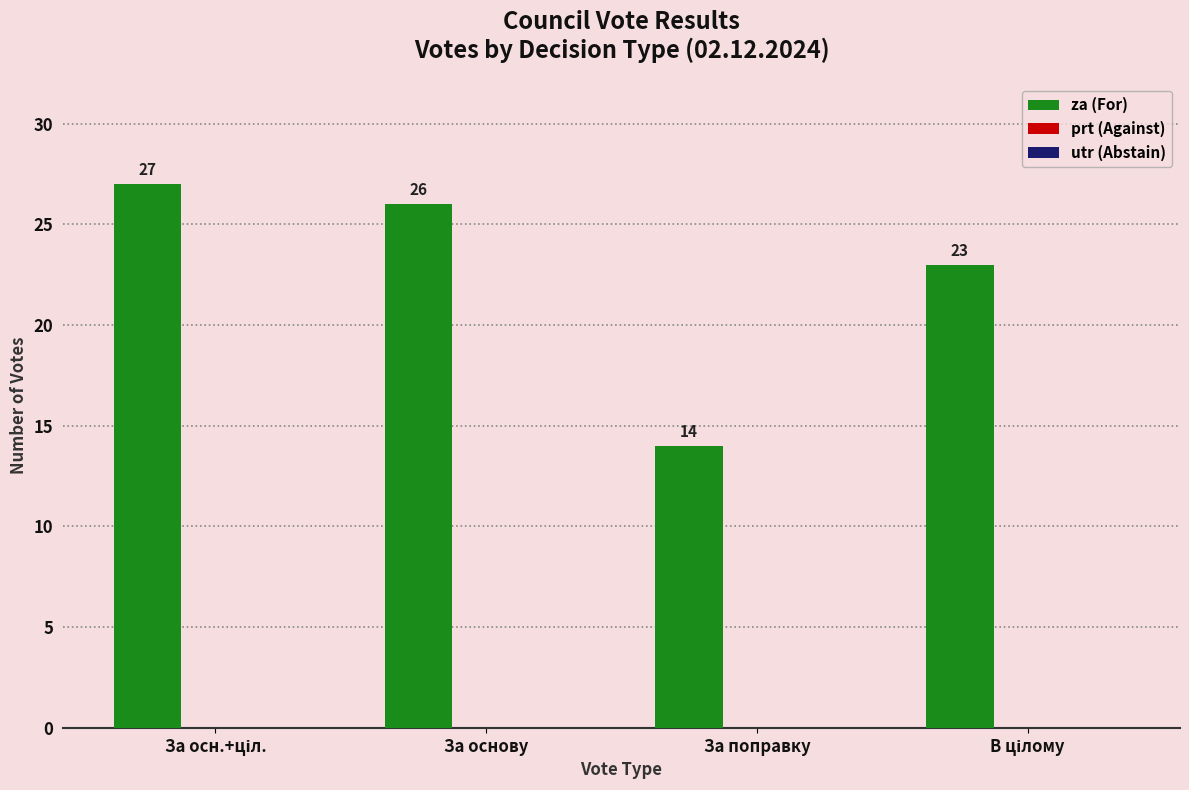

Reading right to left, extract all data points from this chart.

23	14	26	27